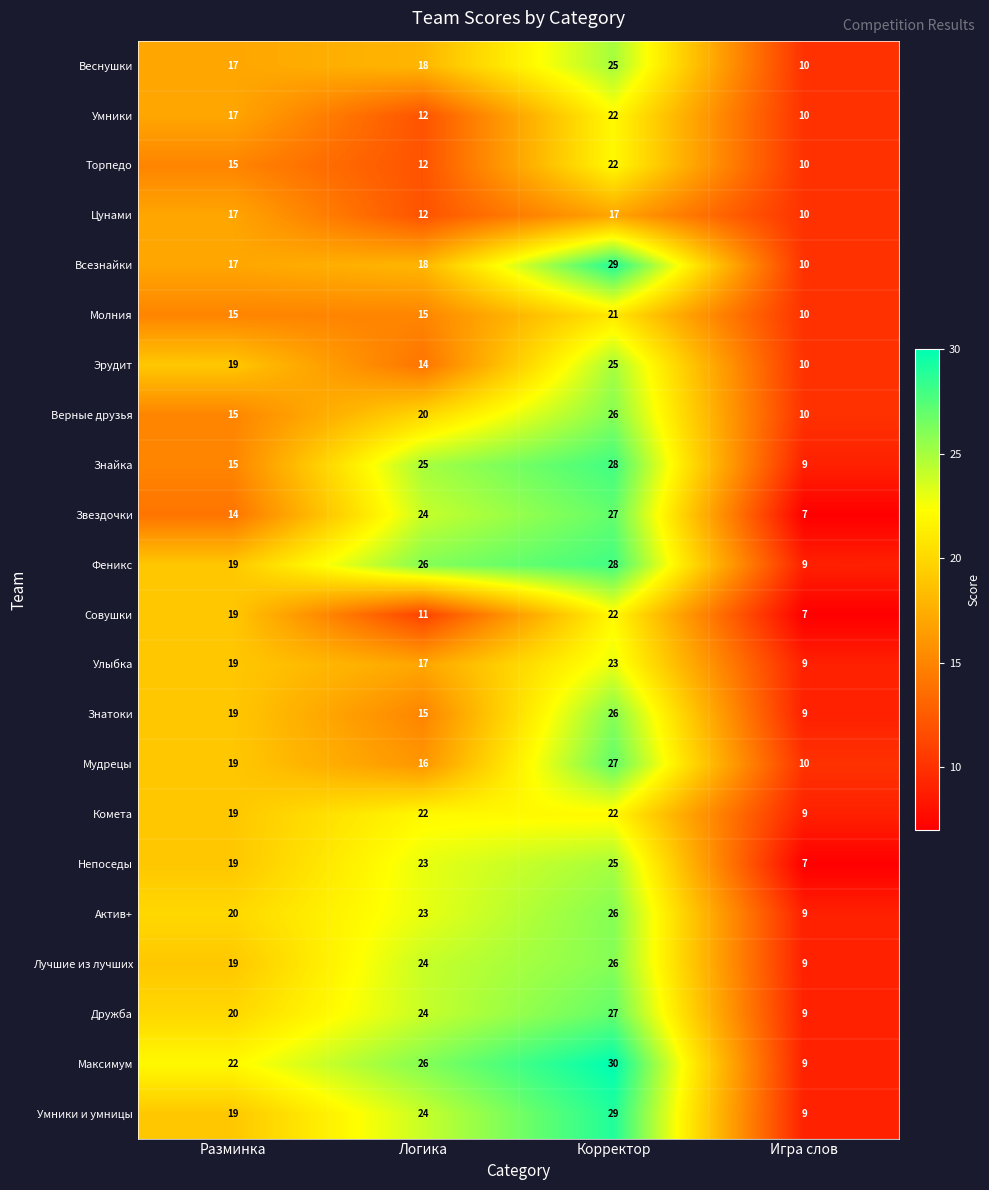

What is the difference between the maximum and minimum values in the Всезнайки series?

19